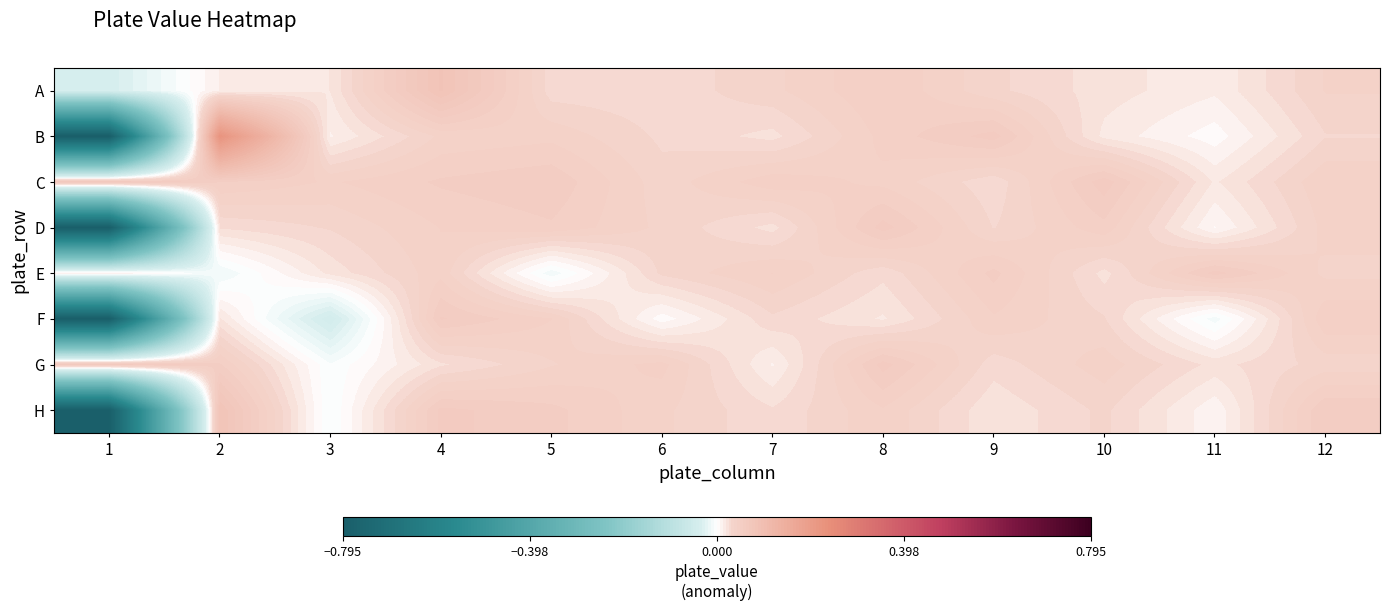

Which has a higher value, 7 or 10?

7